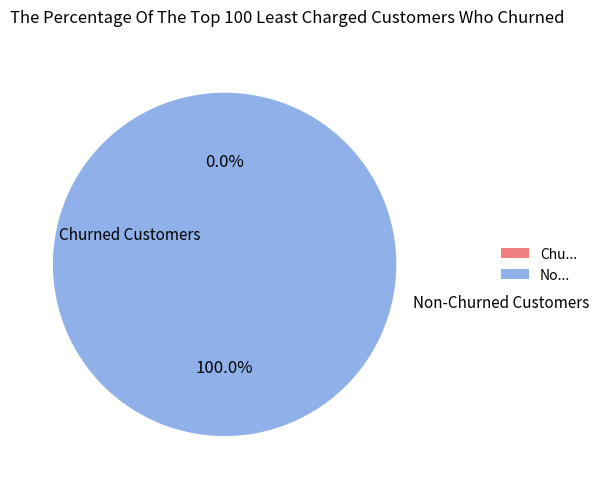

Which category accounts for the majority?

299492